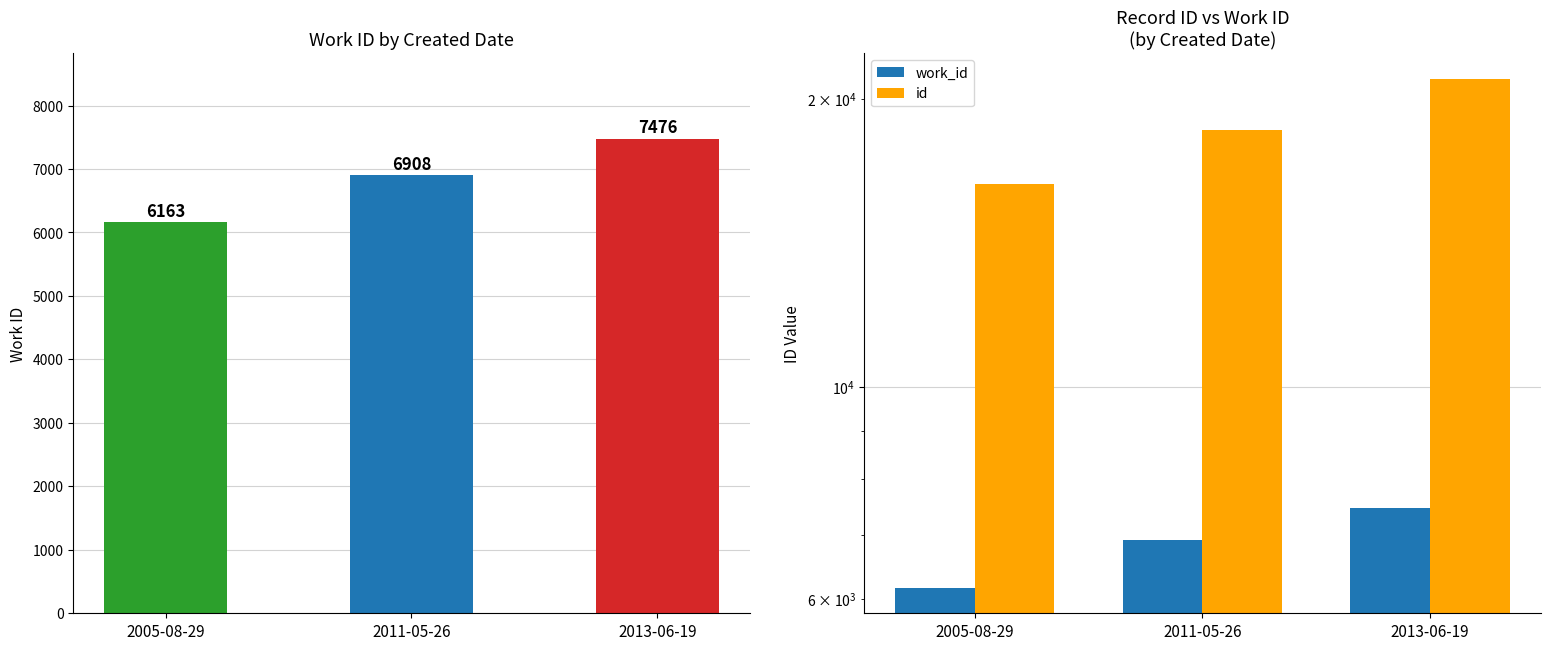

At which category is the sum across all series the highest?

2013-06-19